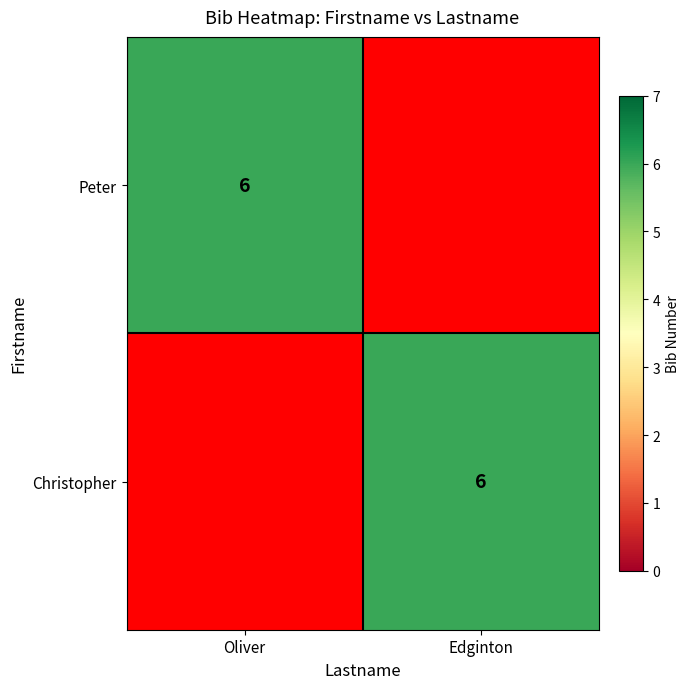

What is the maximum value shown in the chart?

6